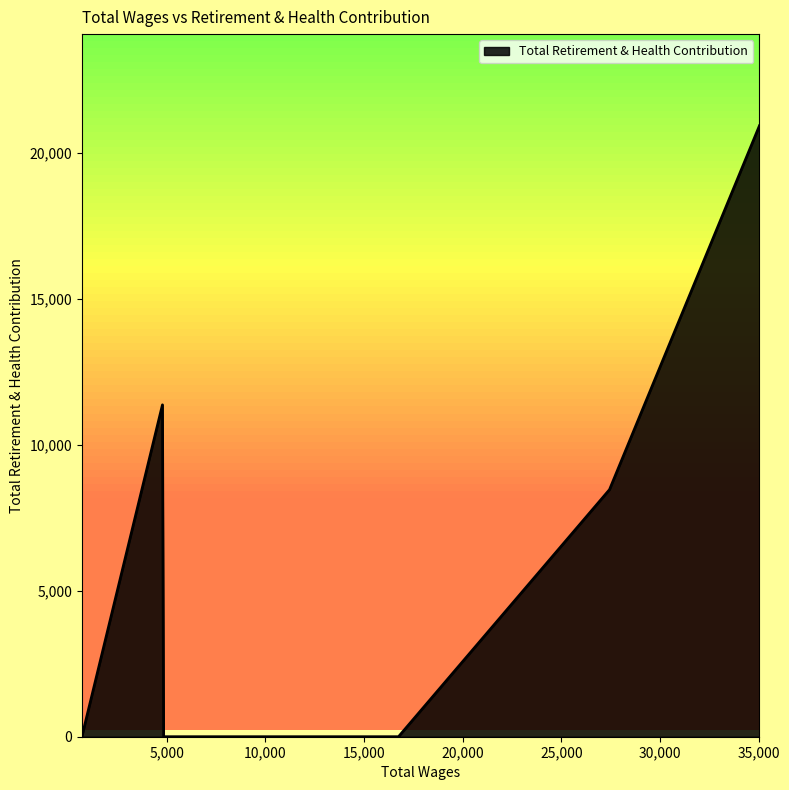

Reading right to left, extract all data points from this chart.

702.0=0	4785.0=11362	4844.0=0	4982.0=0	10701.0=0	11980.0=0	12975.0=0	14922.0=0	15227.0=0	15513.0=0	16747.0=0	27441.0=8459	35039.0=20917